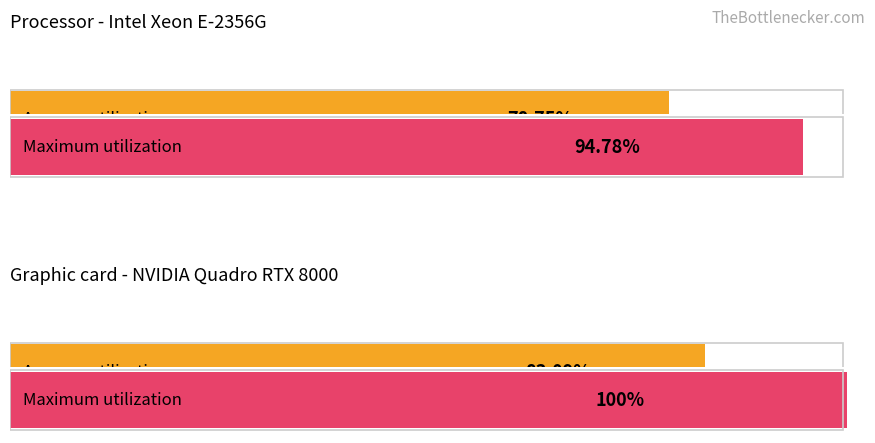

Are the bars horizontal?

Yes